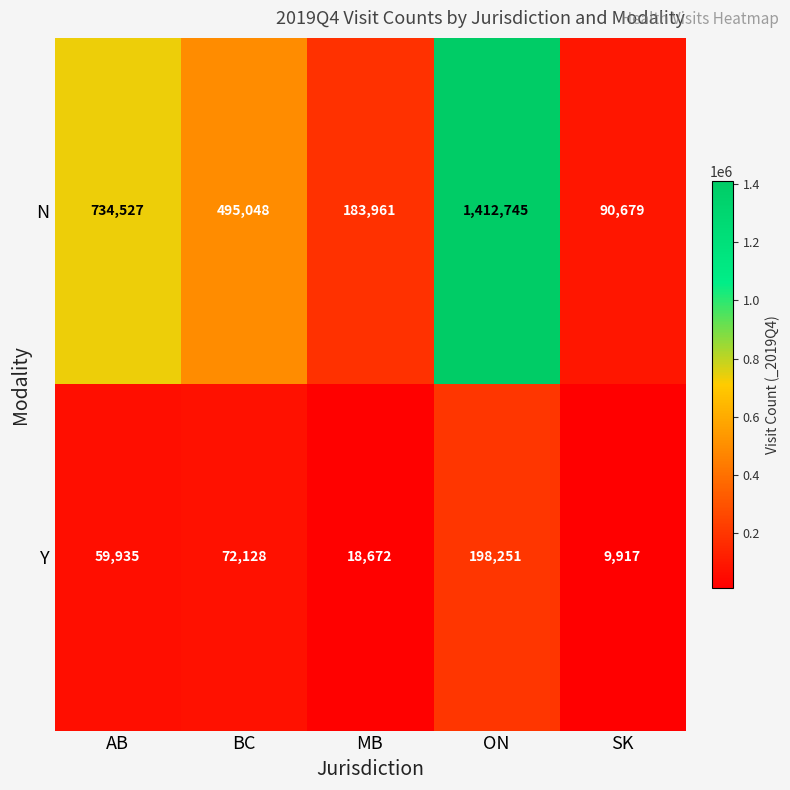

What value does the Y series have at ON, to the nearest 100?

198300